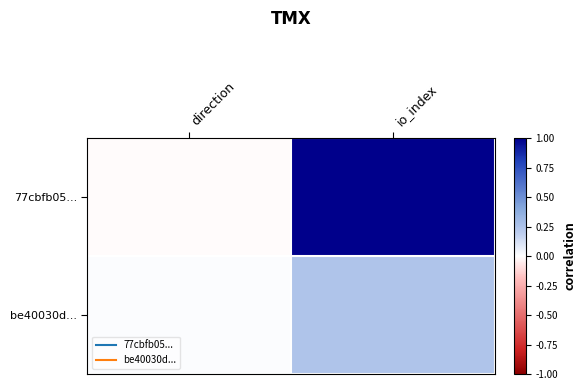

Between io_index and direction, which is larger?

io_index